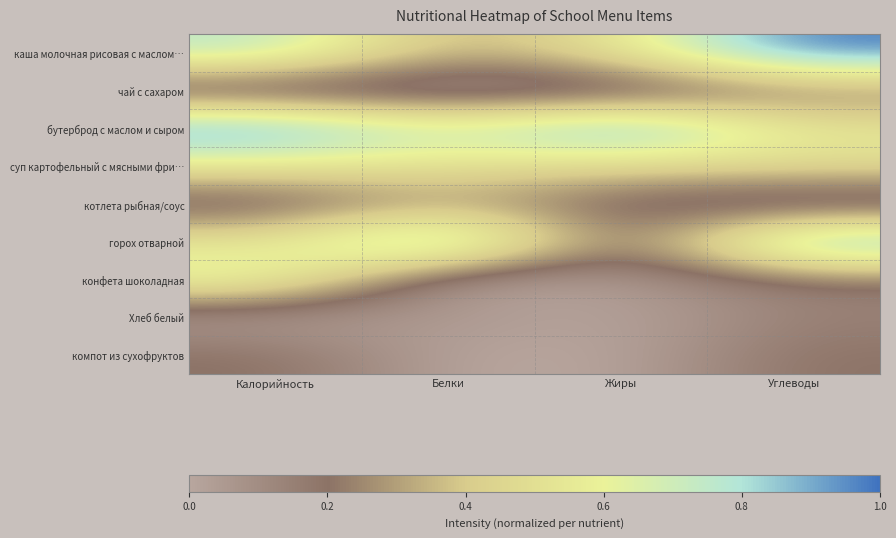

List the series in order of their peak value, lowest first.

Хлеб белый, чай с сахаром, компот из сухофруктов, котлета рыбная/соус, суп картофельный с мясными фри…, конфета шоколадная, каша молочная рисовая с маслом…, бутерброд с маслом и сыром, горох отварной